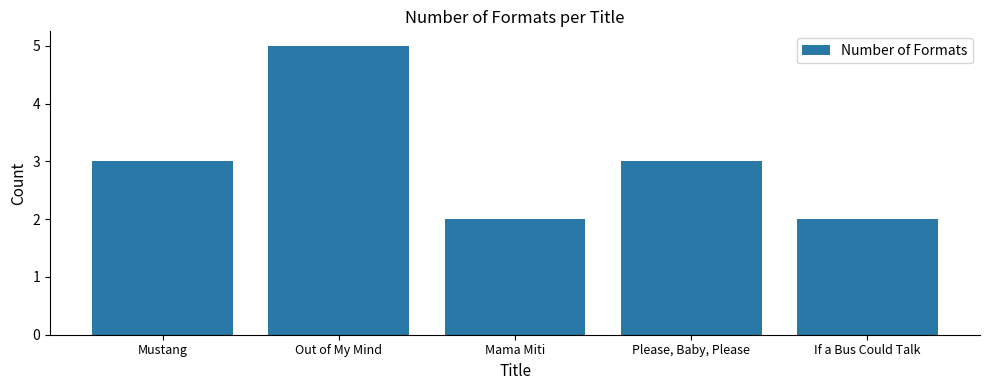

How many data points are less than 3?

2